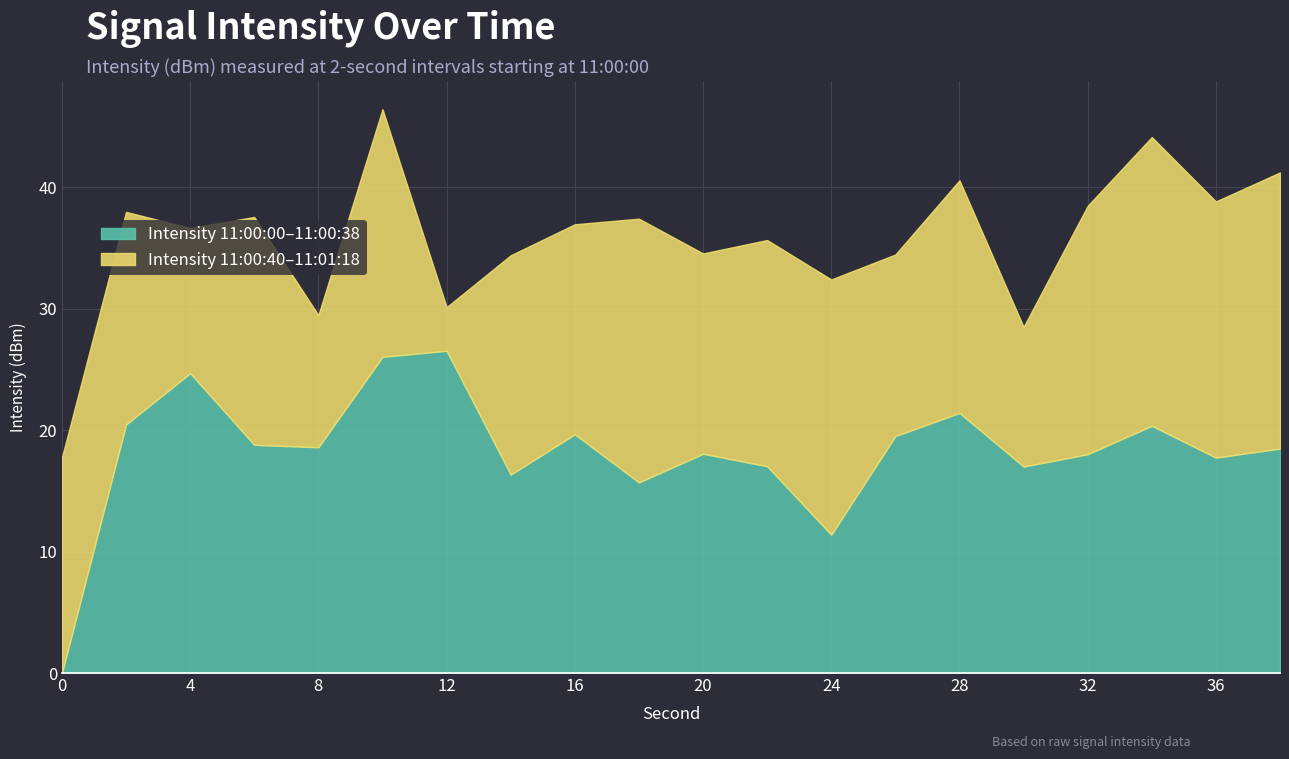

What is the value of the 12th point from the left?

17.0